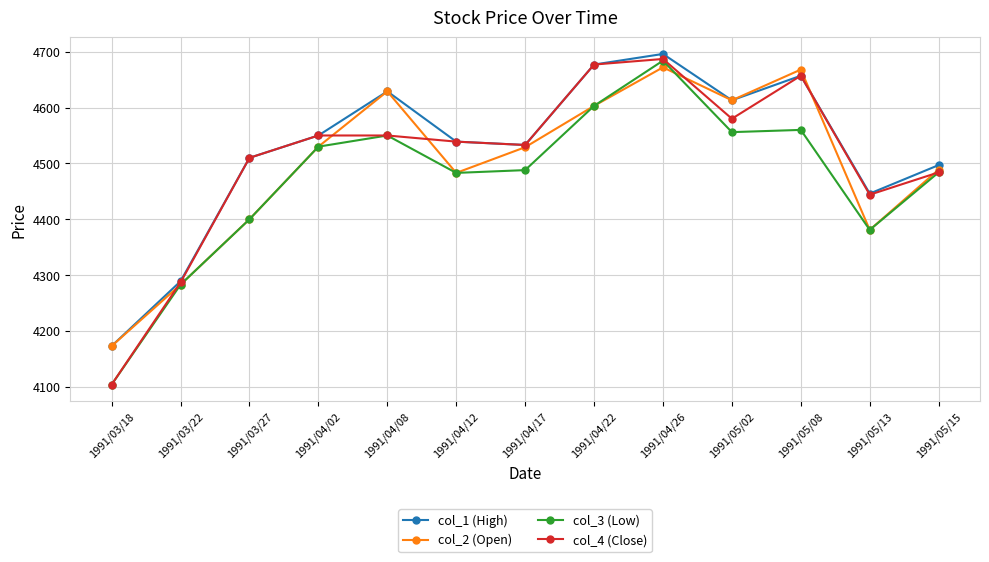

What are all the series names shown in the legend?

col_1 (High), col_2 (Open), col_3 (Low), col_4 (Close)